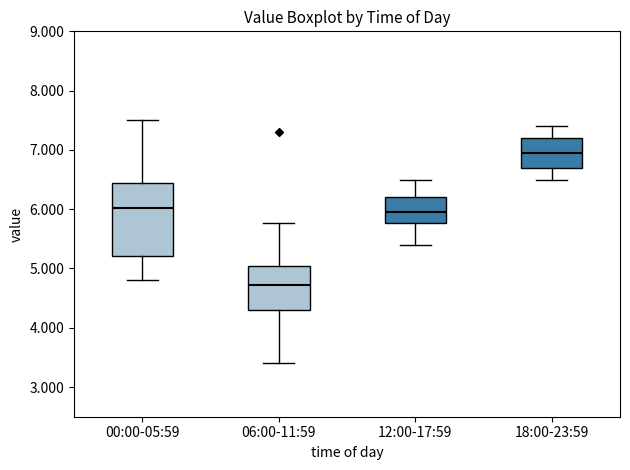

Comparing the boxes themselves (not the whiskers), which one is the tallest?

00:00-05:59